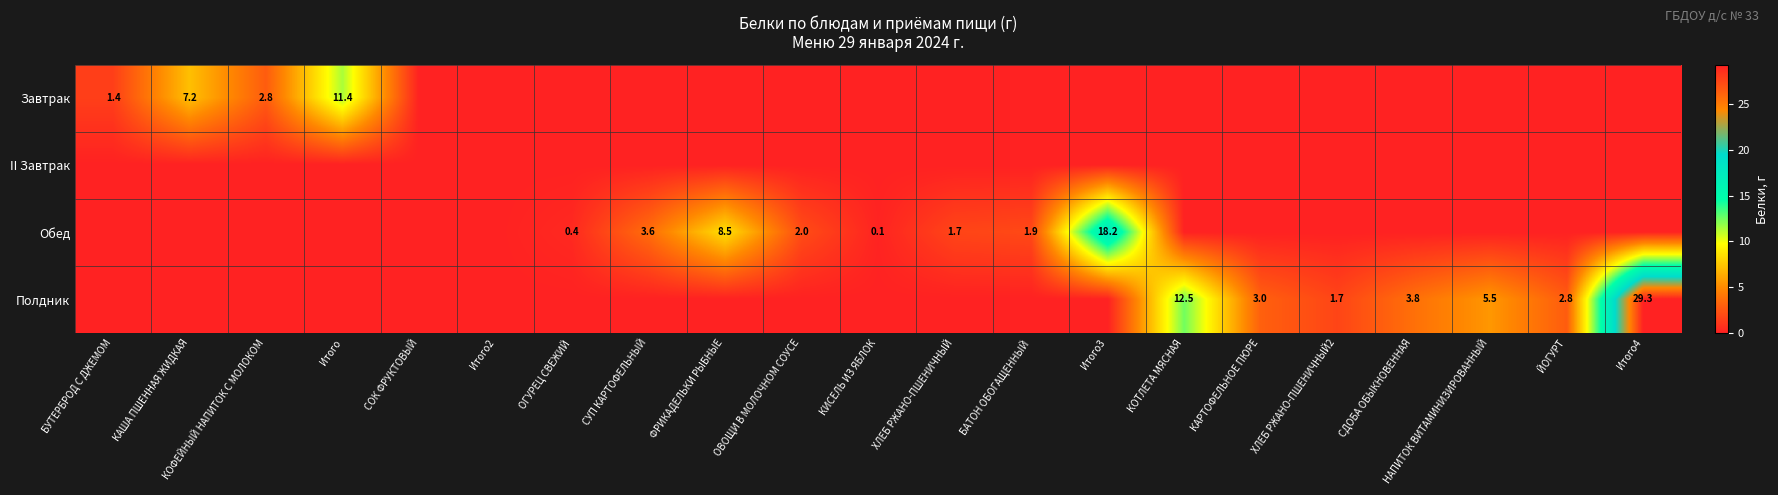

Is the value of Полдник at КОТЛЕТА МЯСНАЯ greater than the value of Завтрак at КАША ПШЕННАЯ ЖИДКАЯ?

Yes